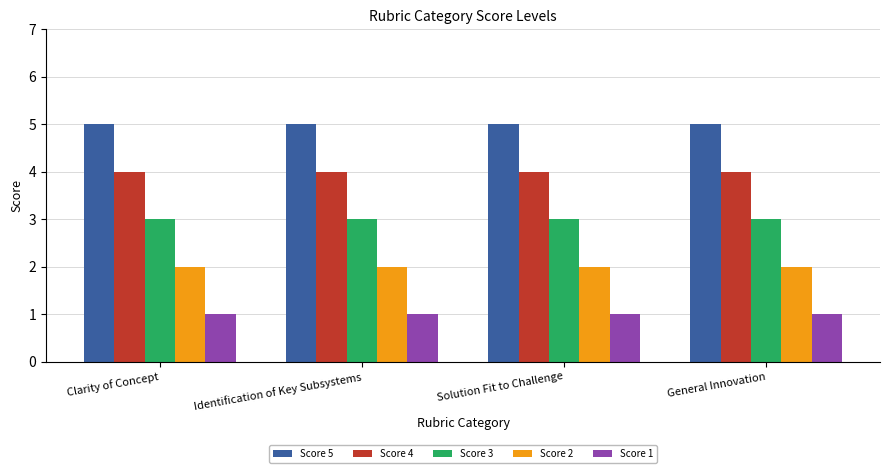

Rank the series by their maximum value, from highest to lowest.

Score 5, Score 4, Score 3, Score 2, Score 1